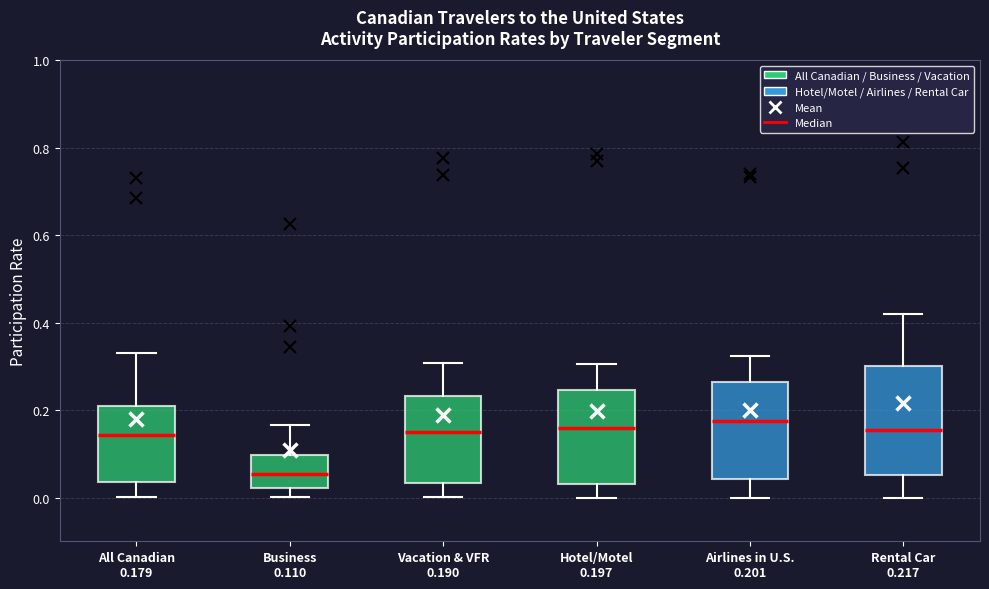

Where does the upper whisker of the box for Vacation & VFR 0.190 end on the y-axis? The values are not printed on the chart, so give them approximately, as read against the axis.

0.30